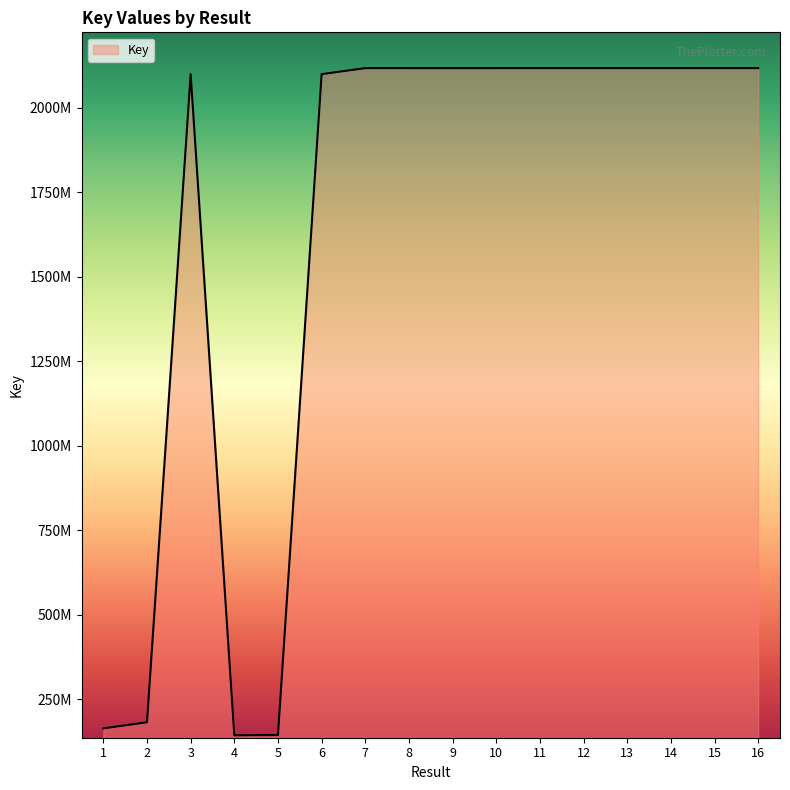

What is the minimum value shown in the chart?

144048646